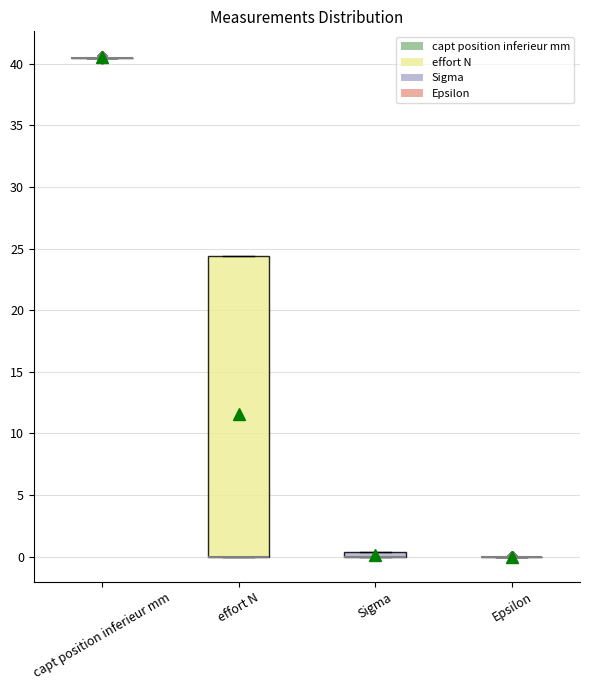

Comparing the boxes themselves (not the whiskers), which one is the tallest?

effort N